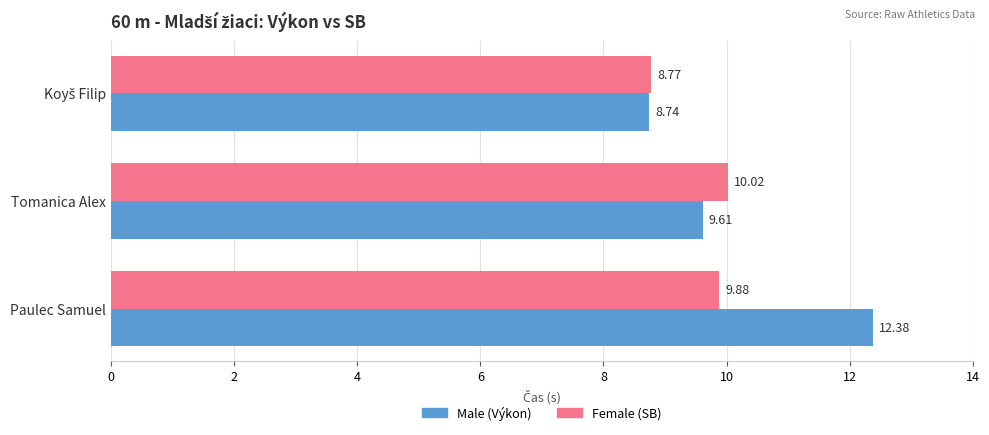

Which label corresponds to the largest value in the chart?

Paulec Samuel